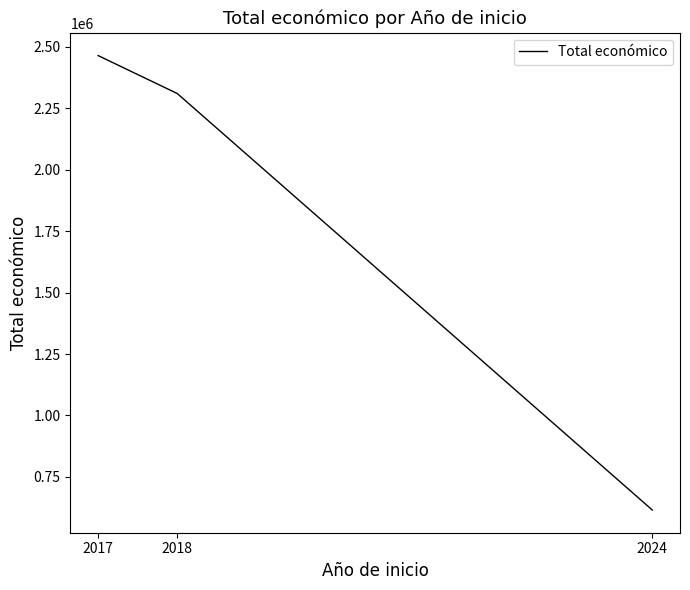

How many values are below 2310026?

1